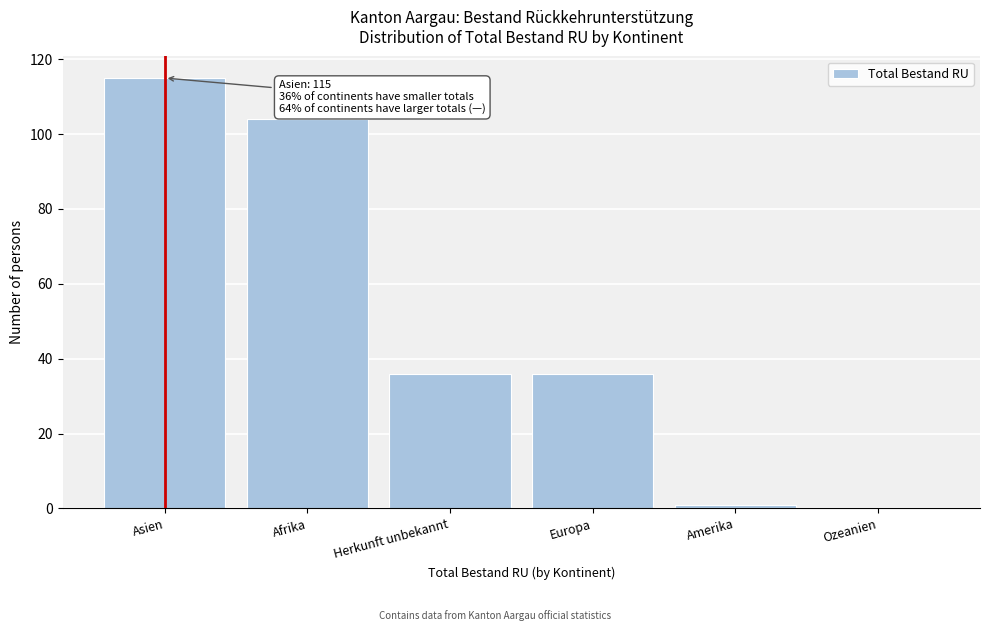

Reading left to right, extract all data points from this chart.

Asien=115	Afrika=104	Herkunft unbekannt=36	Europa=36	Amerika=1	Ozeanien=0